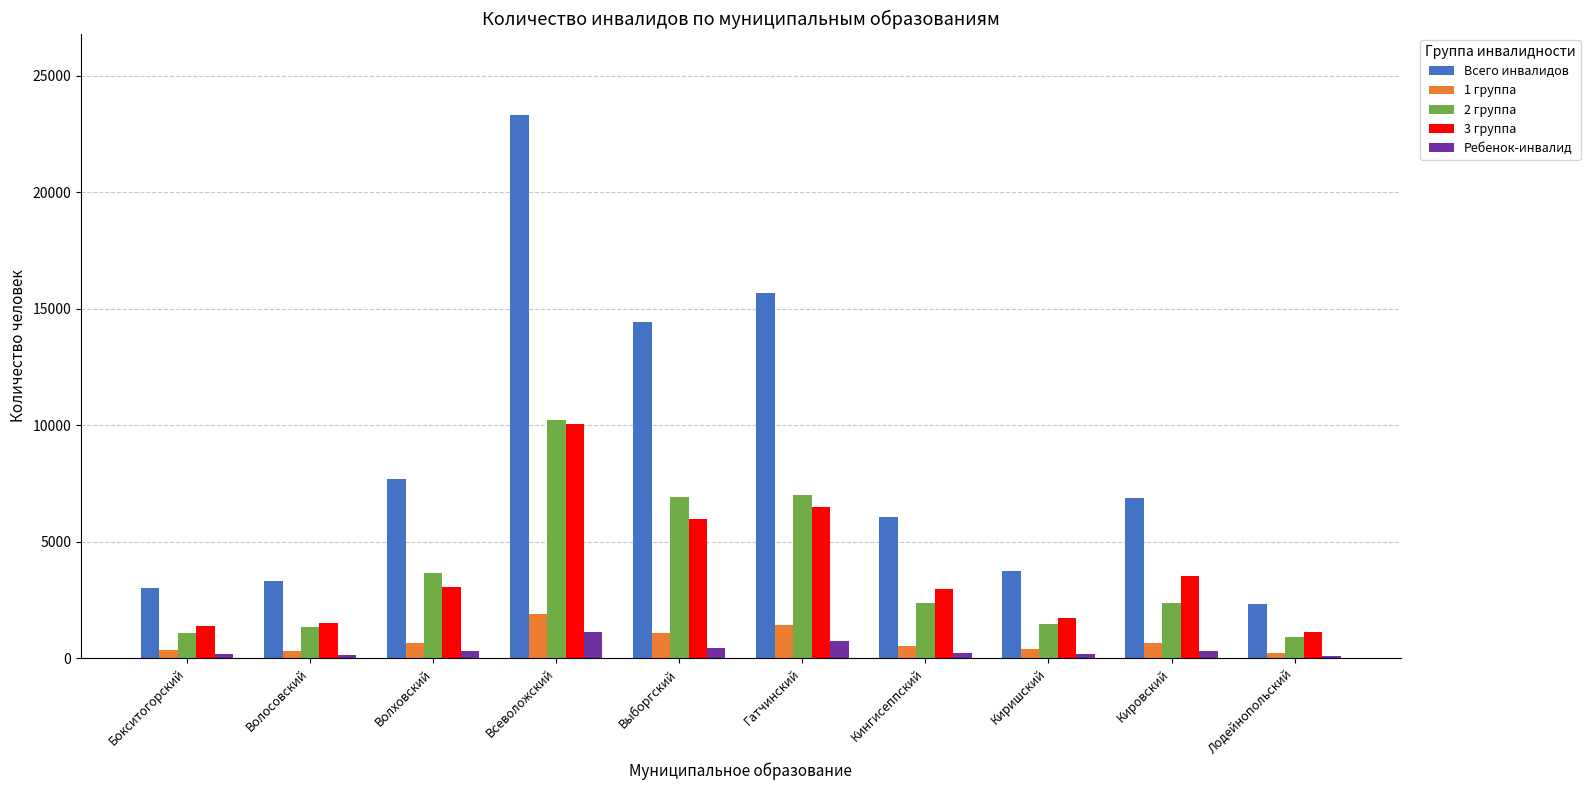

At how many categories does at least one series exceed 7358?

4